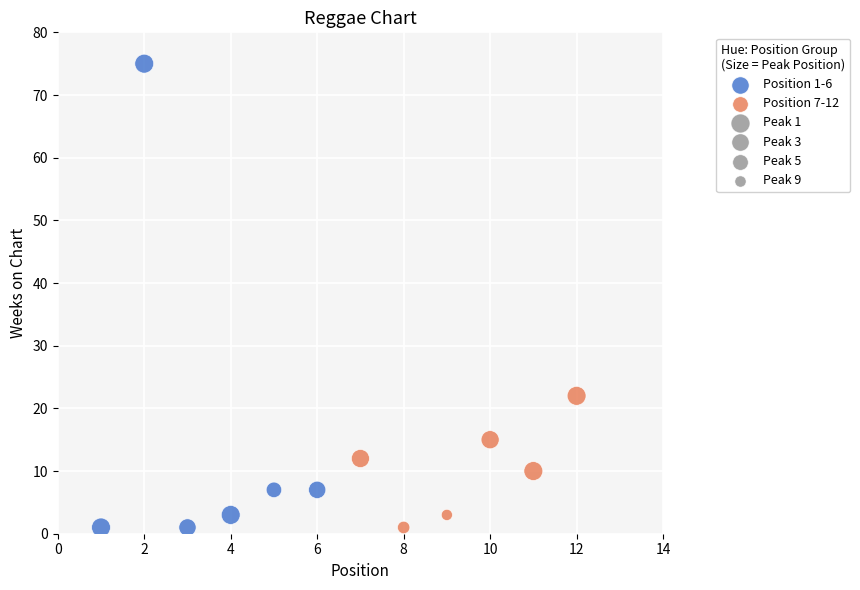

Which series contains the highest Y value?

Position 1-6